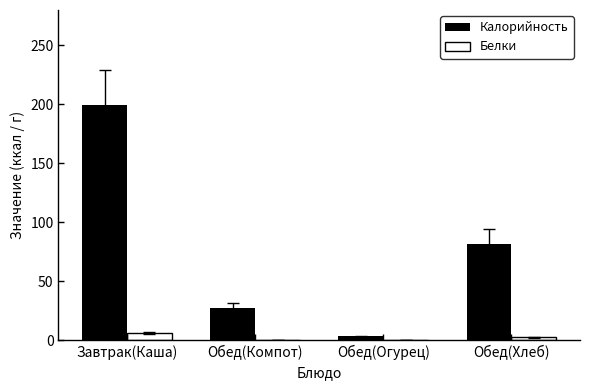

What are all the series names shown in the legend?

Калорийность, Белки